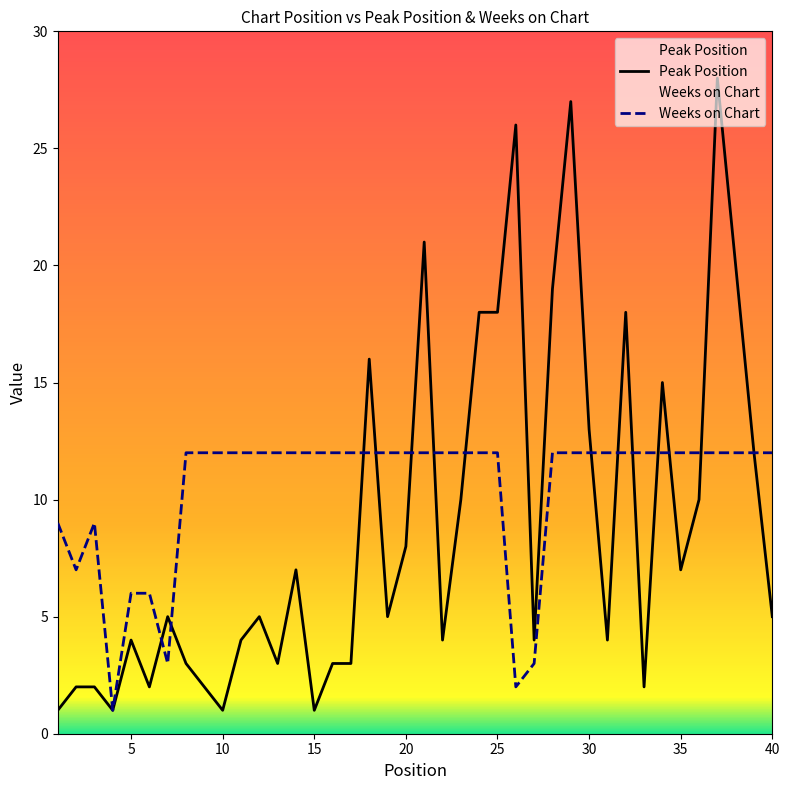

Which series has the widest spread of values?

Peak Position